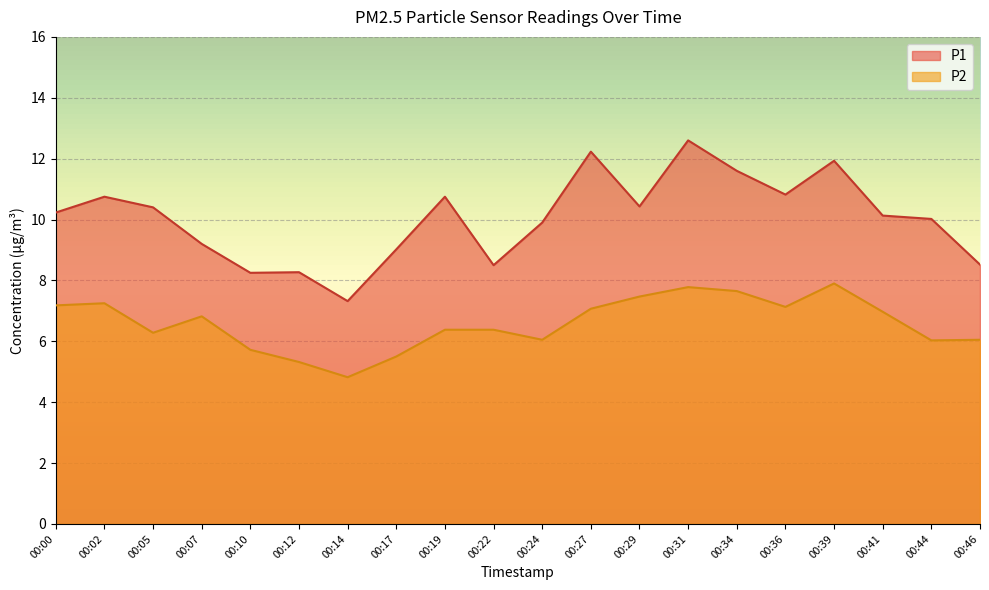

At which category is the sum across all series the highest?

00:31